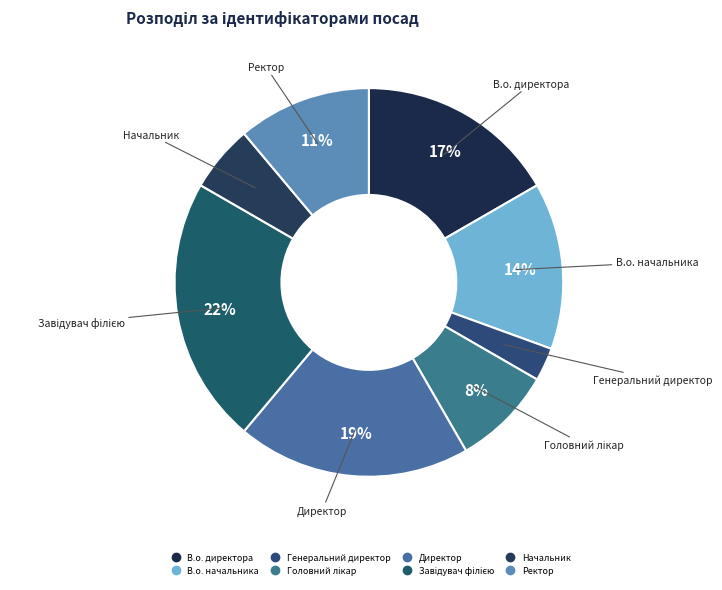

True or false: Ректор accounts for 23% of the total.

False